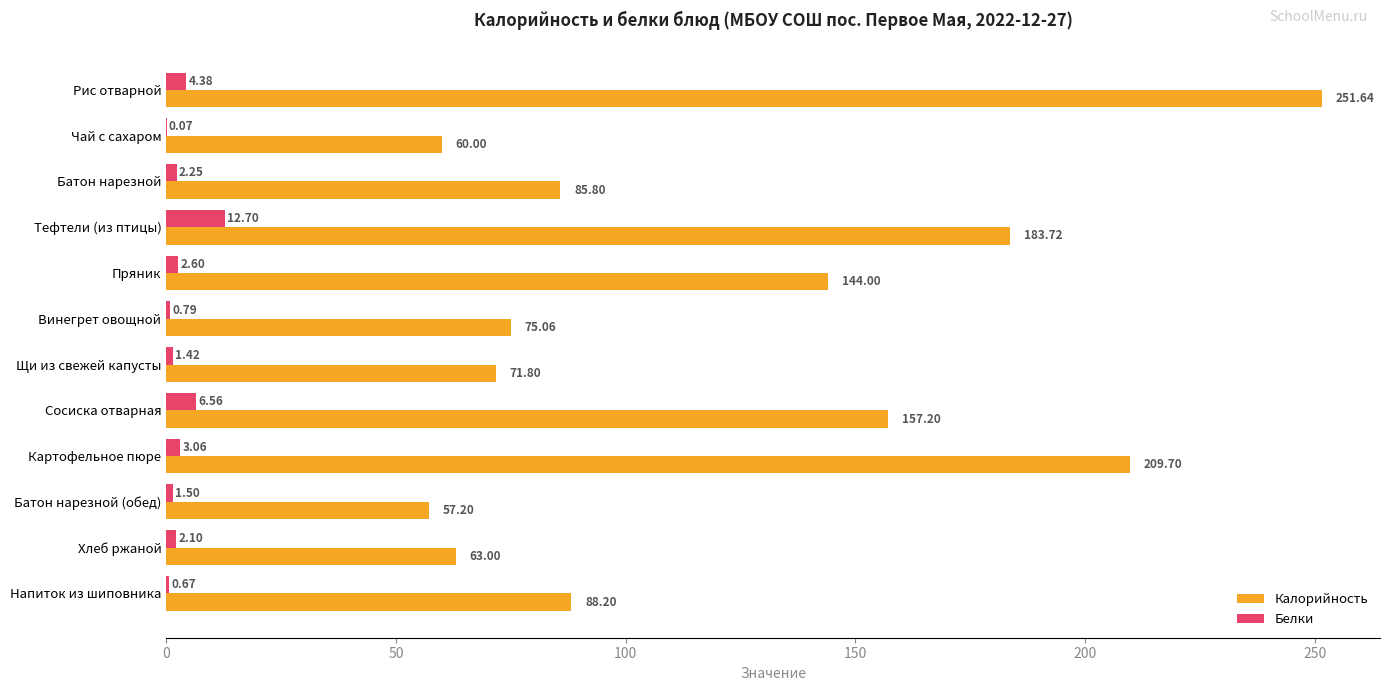

Which series has the largest total across all categories?

Калорийность